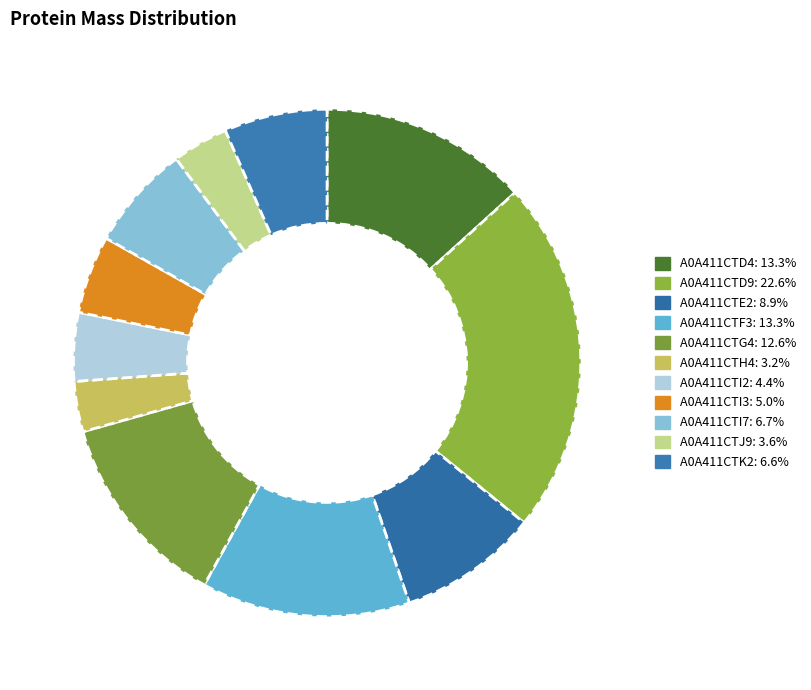

True or false: A0A411CTH4 accounts for 13% of the total.

False